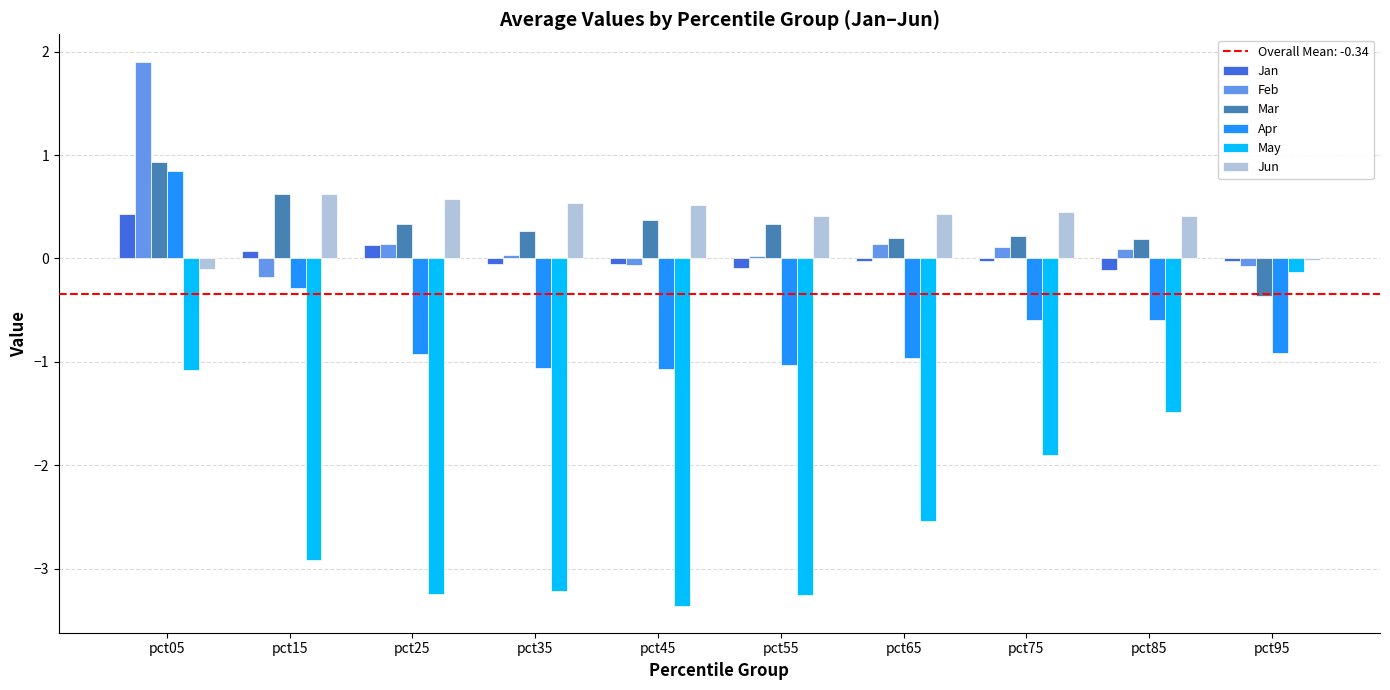

At which label does Mar first exceed 0?

pct05